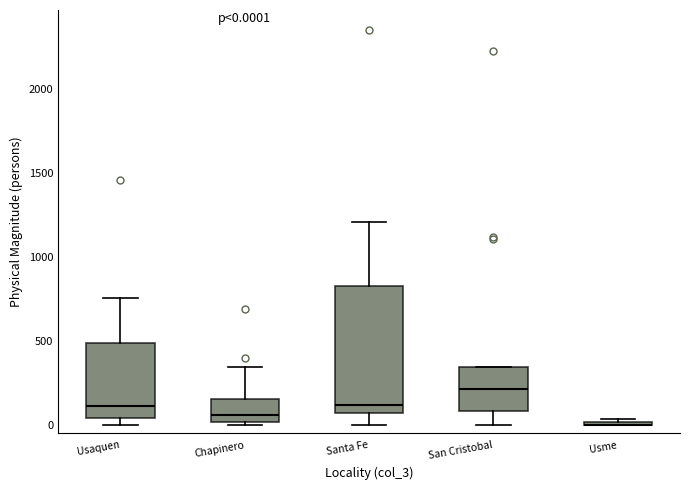

Comparing the boxes themselves (not the whiskers), which one is the tallest?

Santa Fe